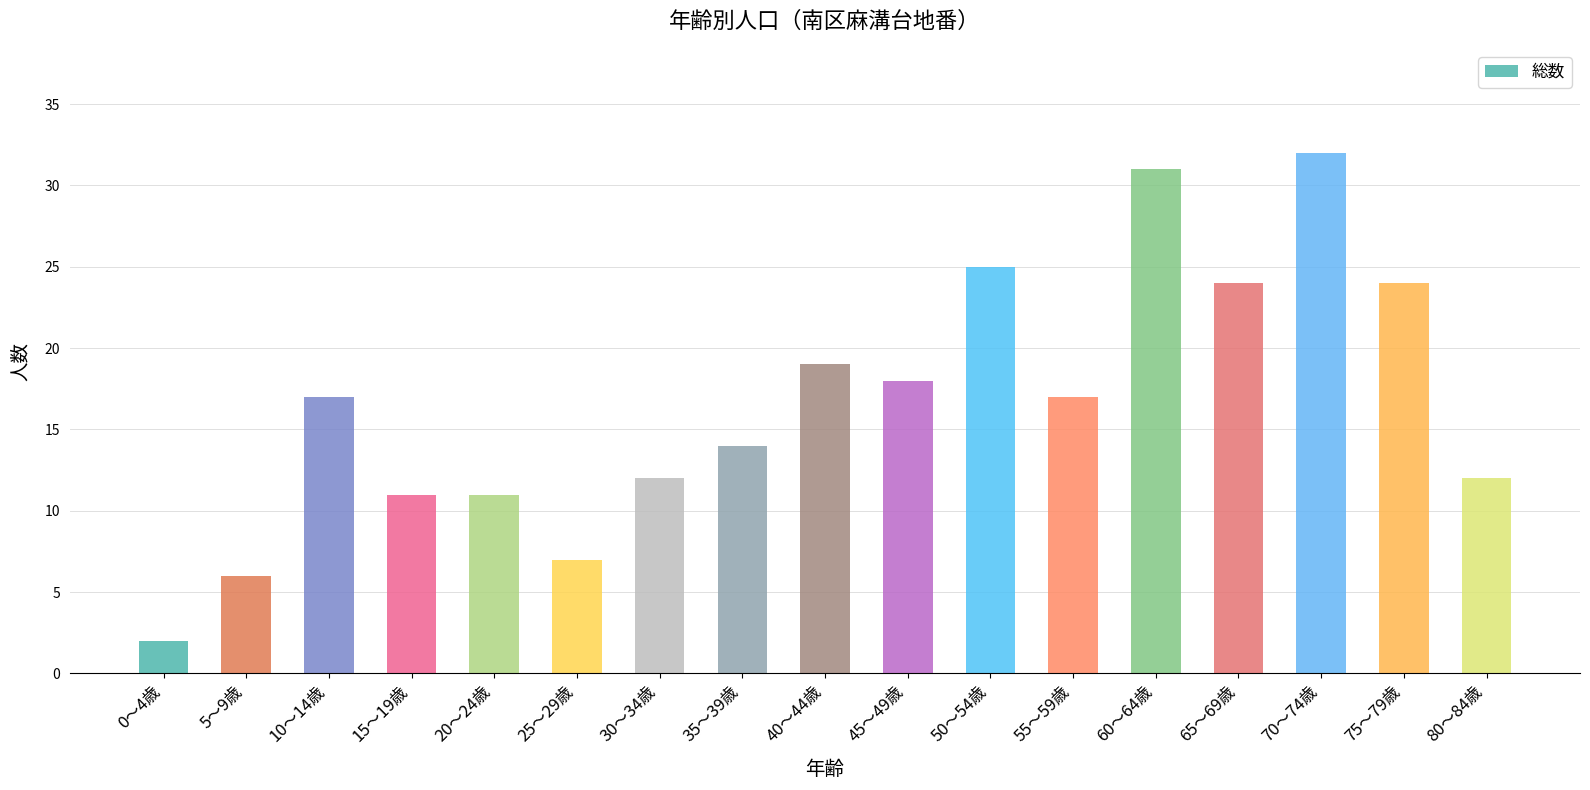

Does the chart contain stacked bars?

No